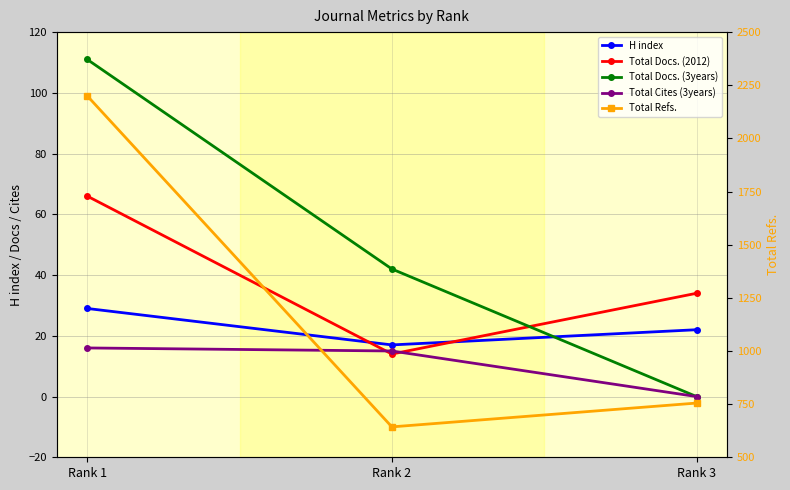

How many H index values are between 17 and 29?

3